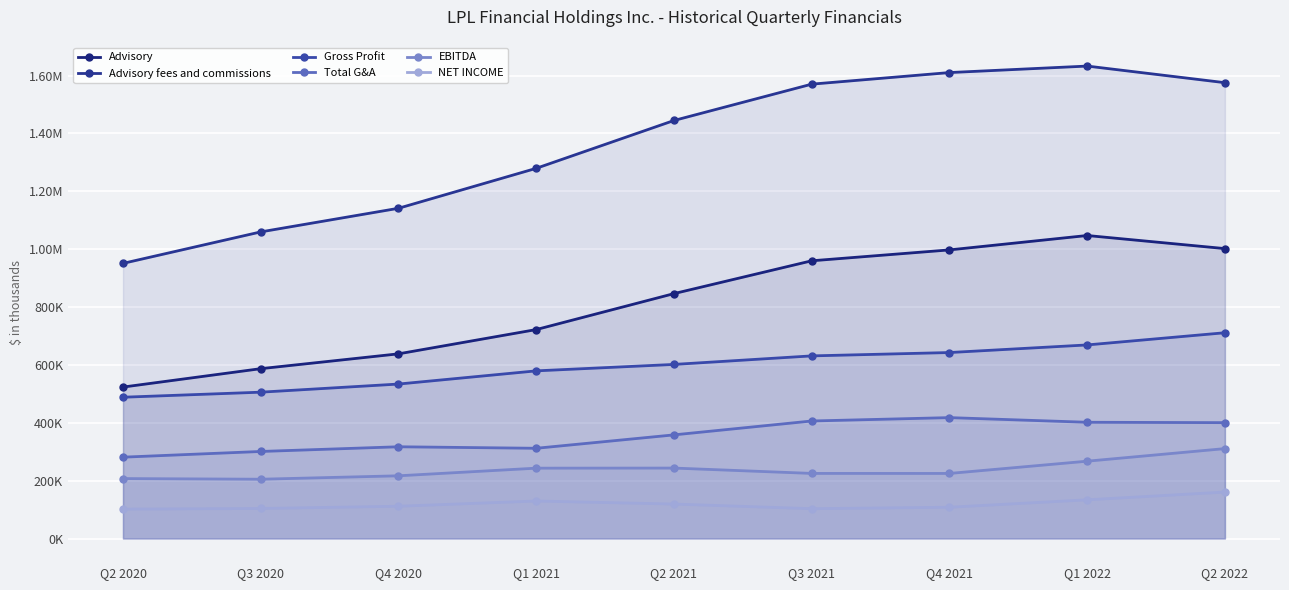

True or false: NET INCOME and Gross Profit intersect in this chart.

False